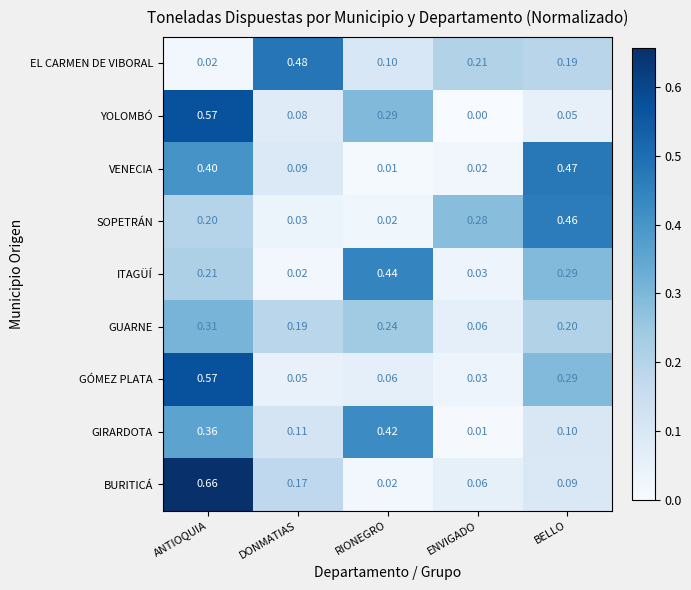

At which category is the sum across all series the highest?

ANTIOQUIA